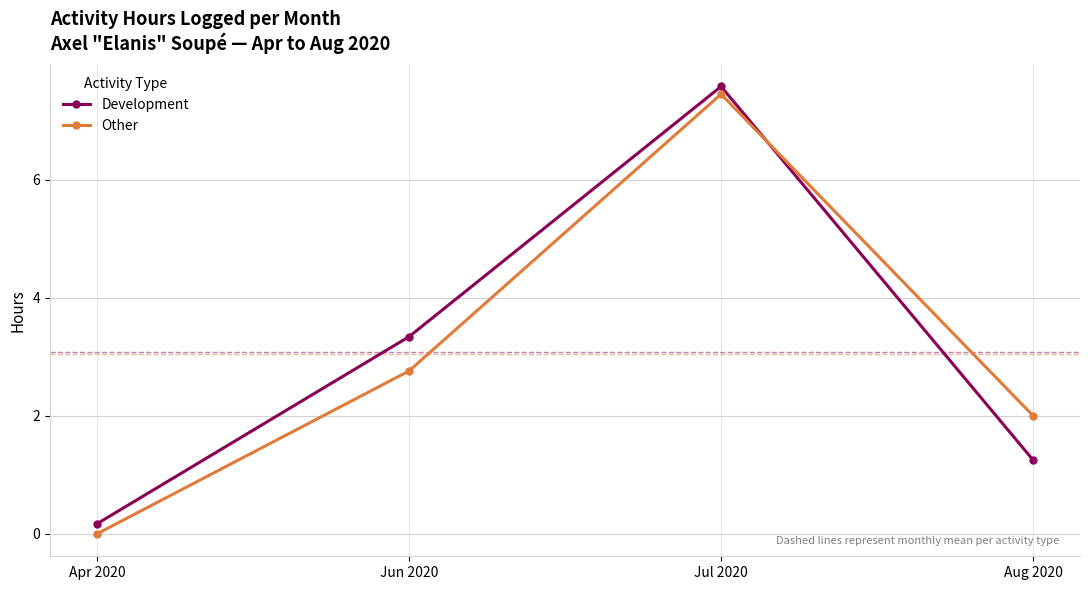

At which category is the sum across all series the highest?

Jul 2020